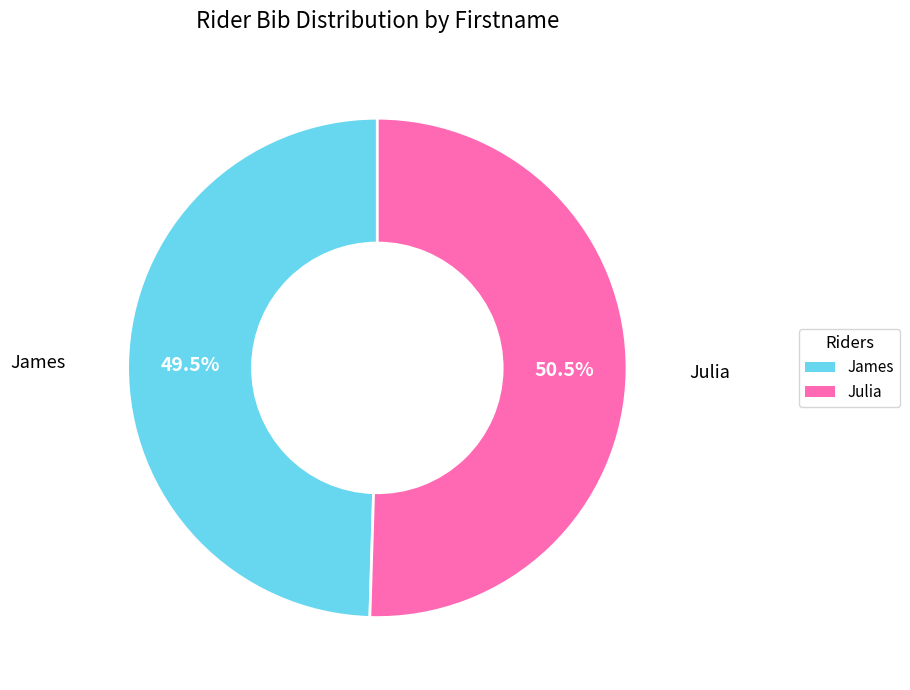

What is the majority slice?

Julia